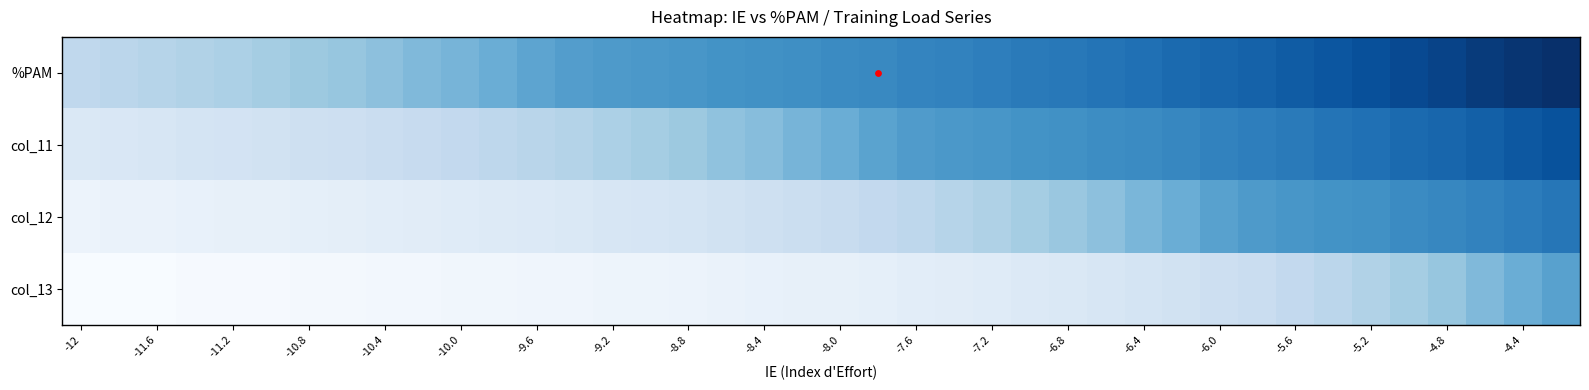

Count the number of data series in this chart.

4